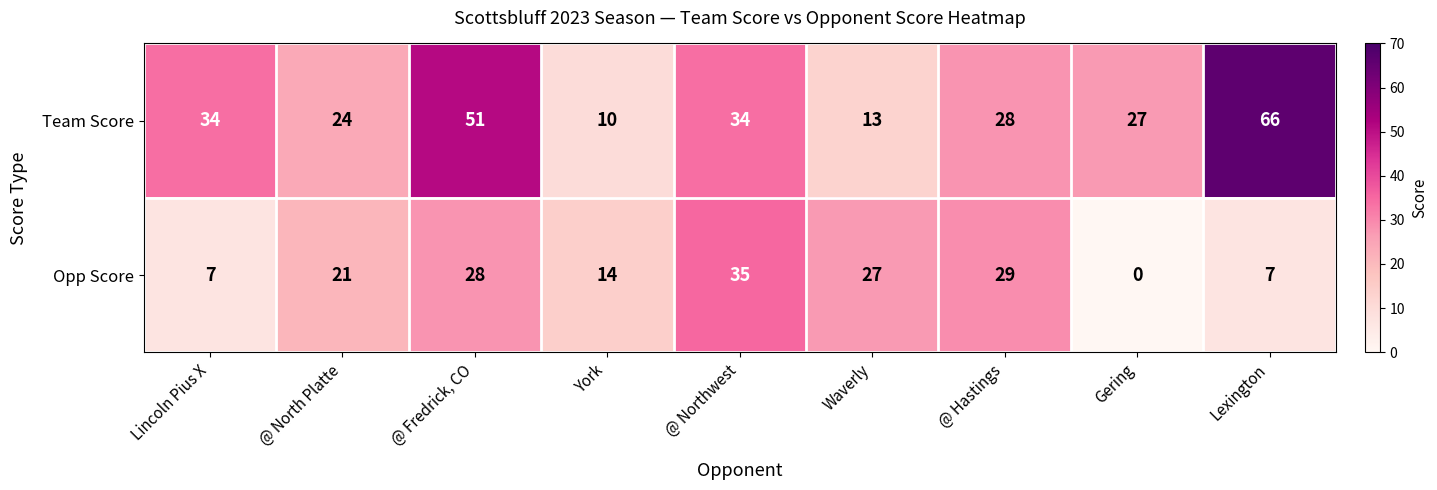

What is the maximum value for Opp Score?

35